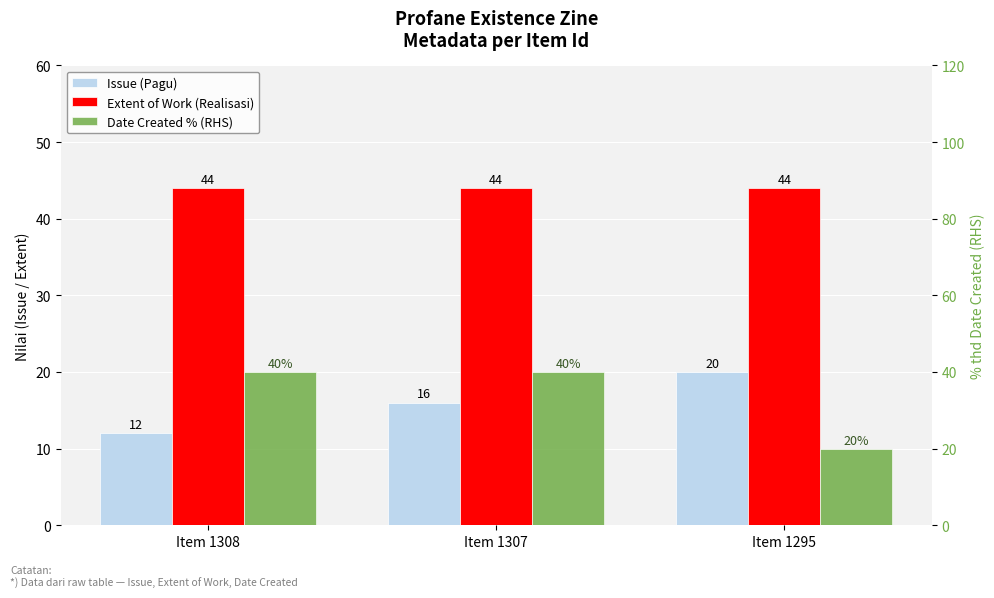

What is the value of the Extent of Work (Realisasi) bar at the 3rd from the left?

44